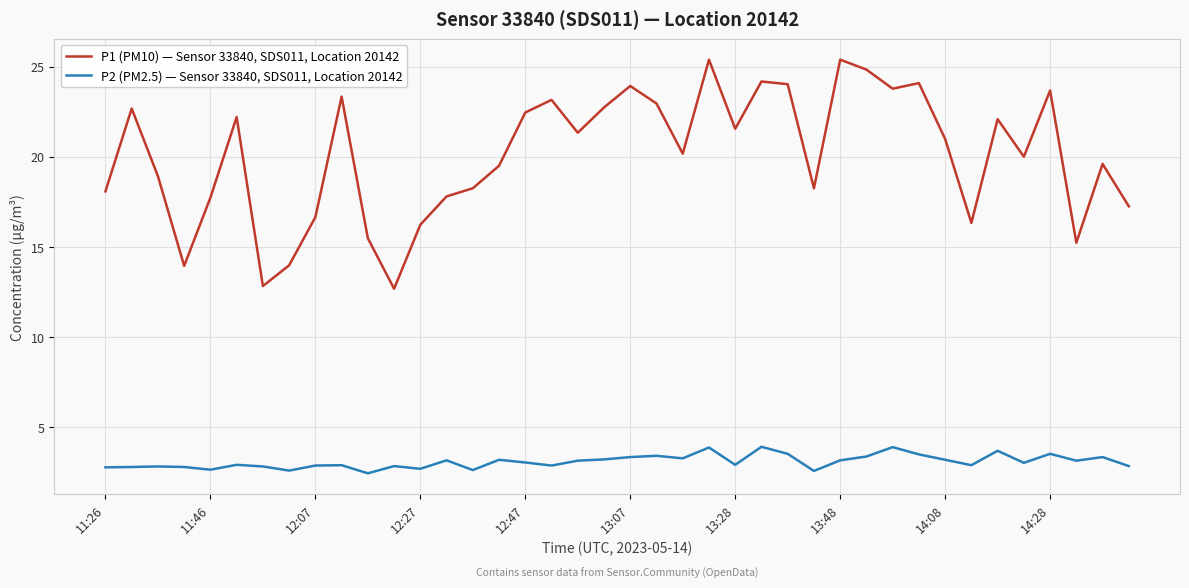

List the series in order of their peak value, highest first.

P1 (PM10) — Sensor 33840, SDS011, Location 20142, P2 (PM2.5) — Sensor 33840, SDS011, Location 20142